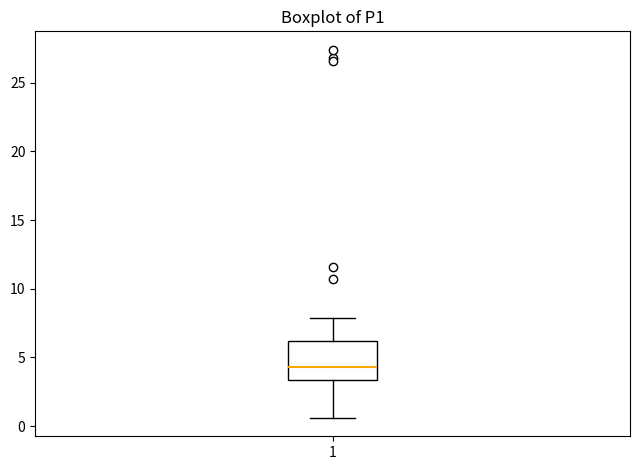

Where does the upper whisker of the box at x = 1 end on the y-axis? The values are not printed on the chart, so give them approximately, as read against the axis.

8.0